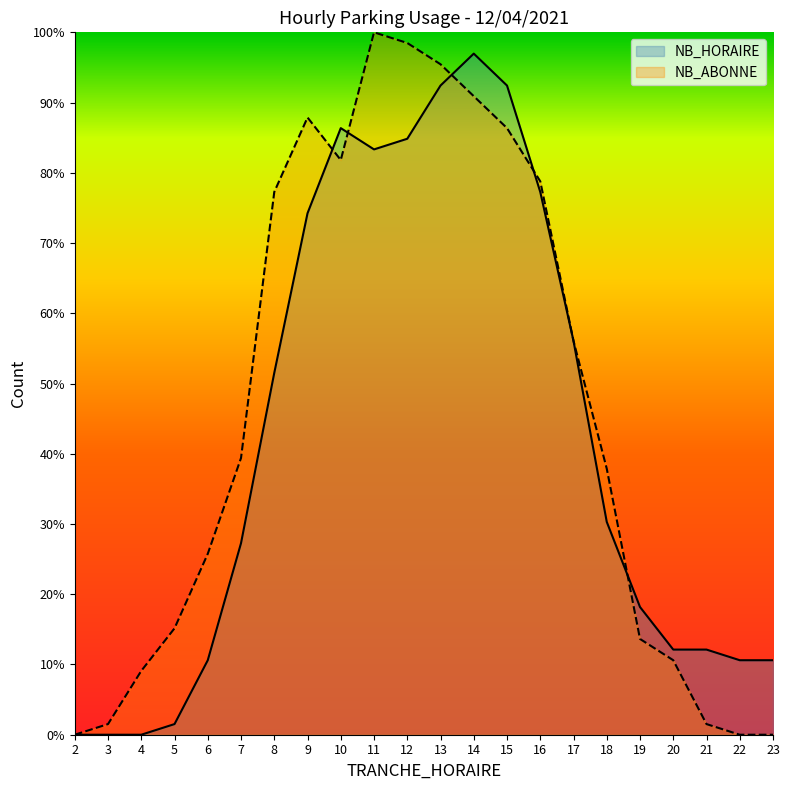

Reading left to right, list all the values displayed in this chart.

NB_HORAIRE: 2=0.0	3=0.0	4=0.0	5=1.5	6=10.6	7=27.3	8=51.5	9=74.2	10=86.4	11=83.3	12=84.8	13=92.4	14=97.0	15=92.4	16=77.3	17=56.1	18=30.3	19=18.2	20=12.1	21=12.1	22=10.6	23=10.6
NB_ABONNE: 2=0.0	3=1.5	4=9.1	5=15.2	6=25.8	7=39.4	8=77.3	9=87.9	10=81.8	11=100.0	12=98.5	13=95.5	14=90.9	15=86.4	16=78.8	17=56.1	18=37.9	19=13.6	20=10.6	21=1.5	22=0.0	23=0.0